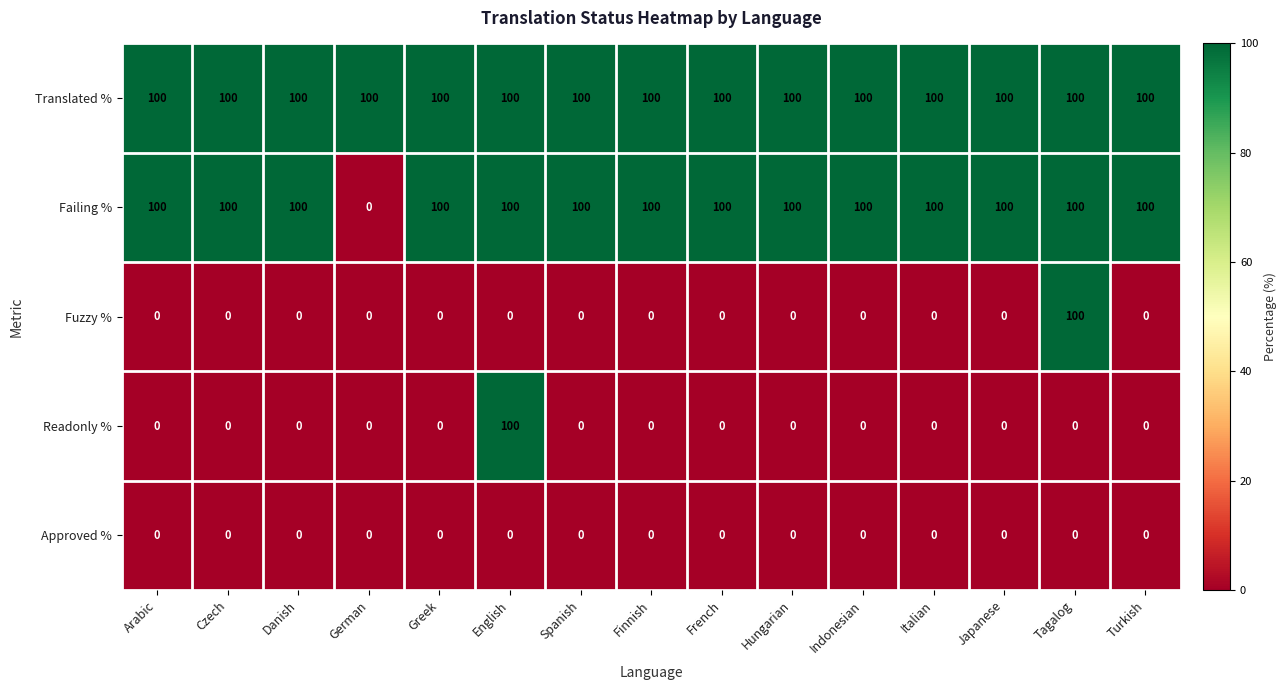

How many series are shown in this chart?

5